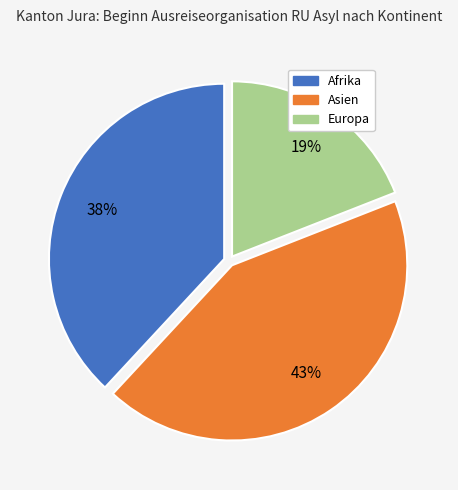

To the nearest percent, what is the difference between the largest and smallest slice percentages?

24%